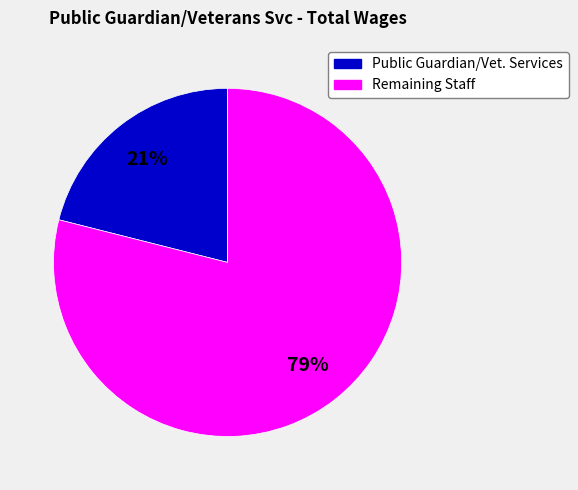

To the nearest percent, what is the difference between the largest and smallest slice percentages?

58%